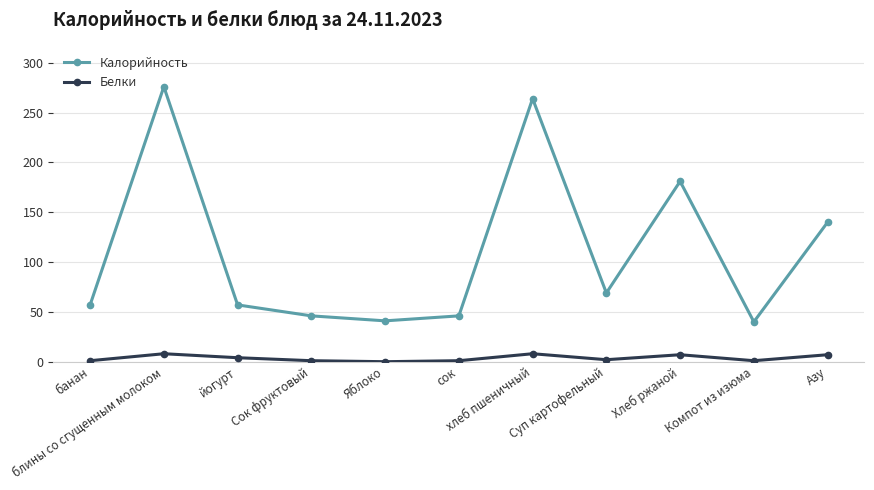

True or false: Калорийность and Белки cross at least once.

False